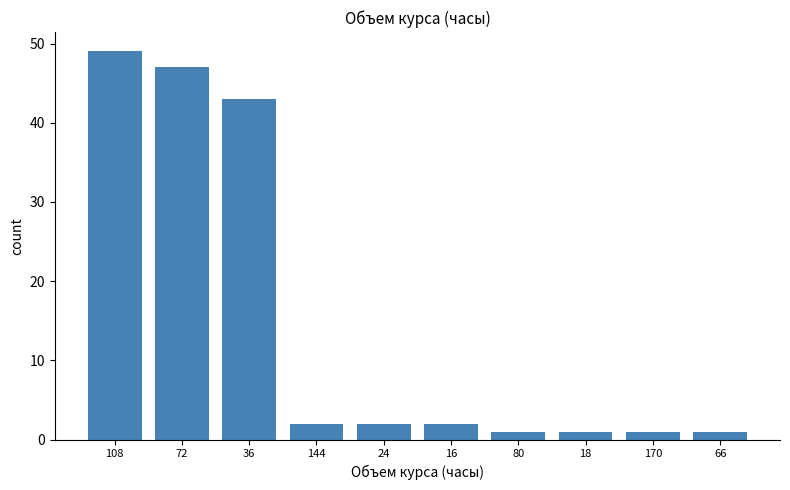

Reading left to right, transcribe all the data shown in this chart.

108=49	72=47	36=43	144=2	24=2	16=2	80=1	18=1	170=1	66=1